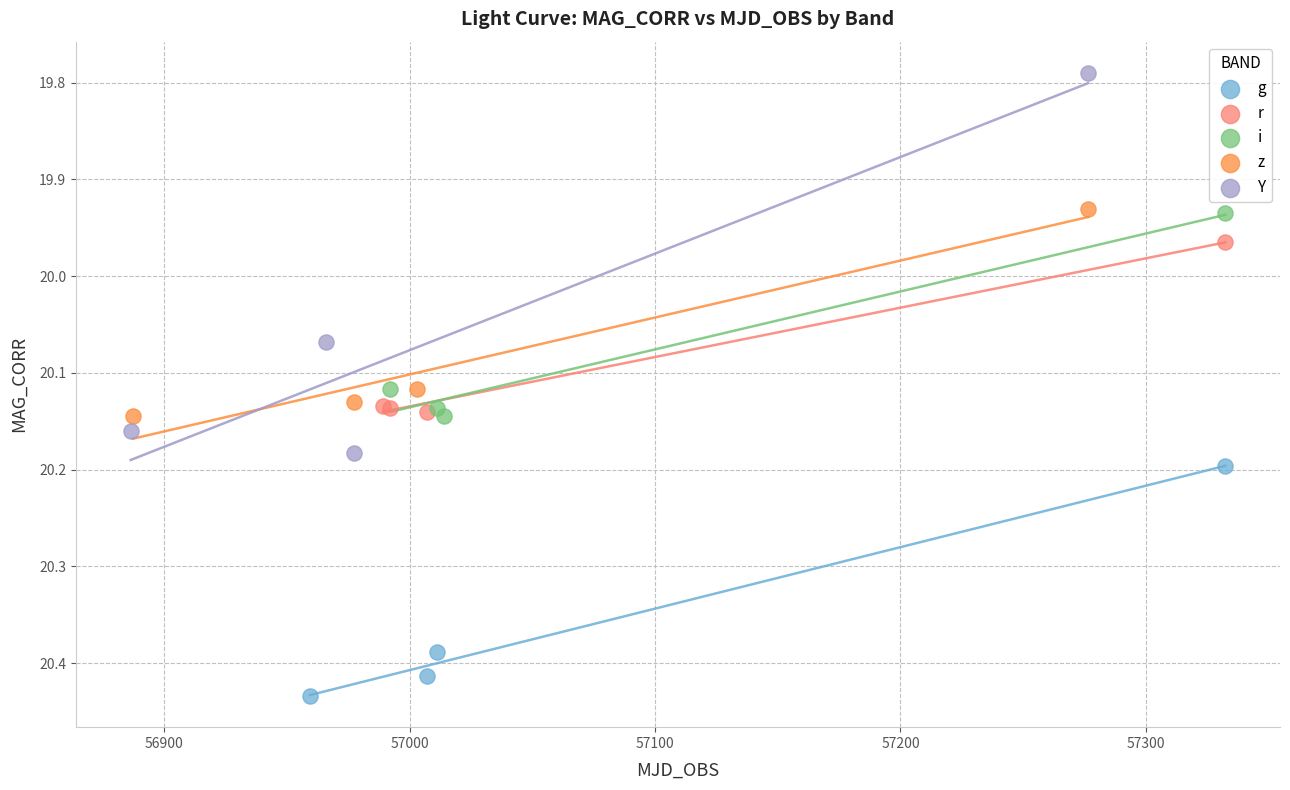

Which series has the widest spread of Y values?

Y